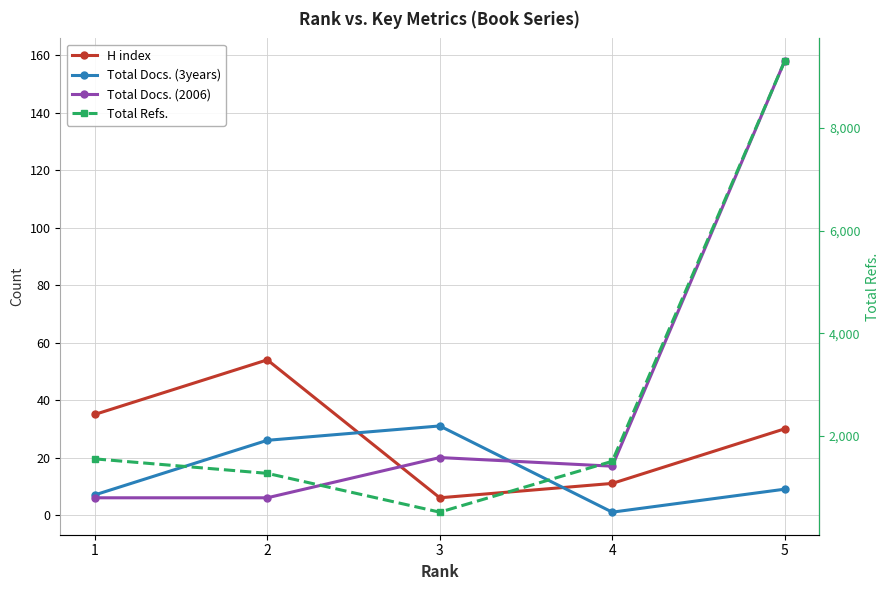

Reading right to left, transcribe all the data shown in this chart.

H index: 5=30	4=11	3=6	2=54	1=35
Total Docs. (3years): 5=9	4=1	3=31	2=26	1=7
Total Docs. (2006): 5=158	4=17	3=20	2=6	1=6
Total Refs.: 5=9303	4=1505	3=514	2=1270	1=1552